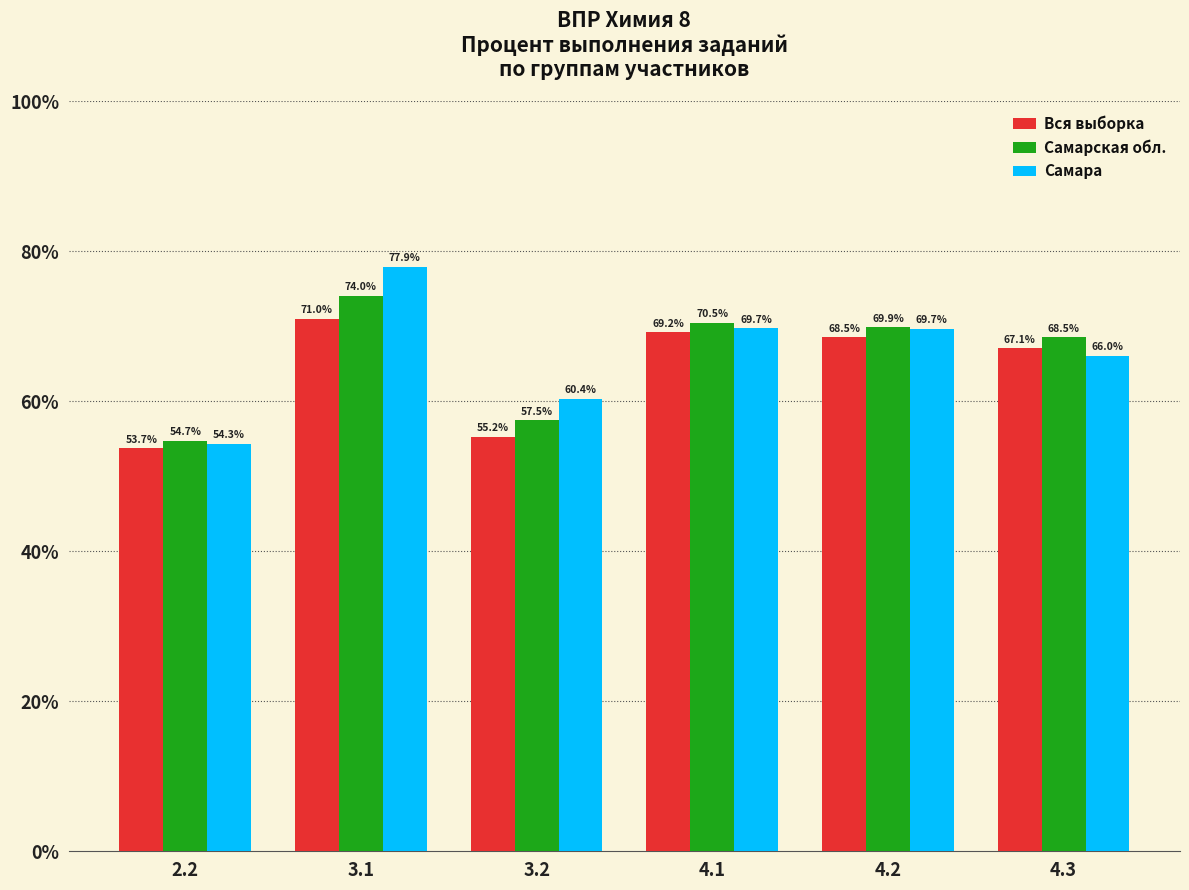

What is the value of the Вся выборка bar at the 5th from the left?

68.5